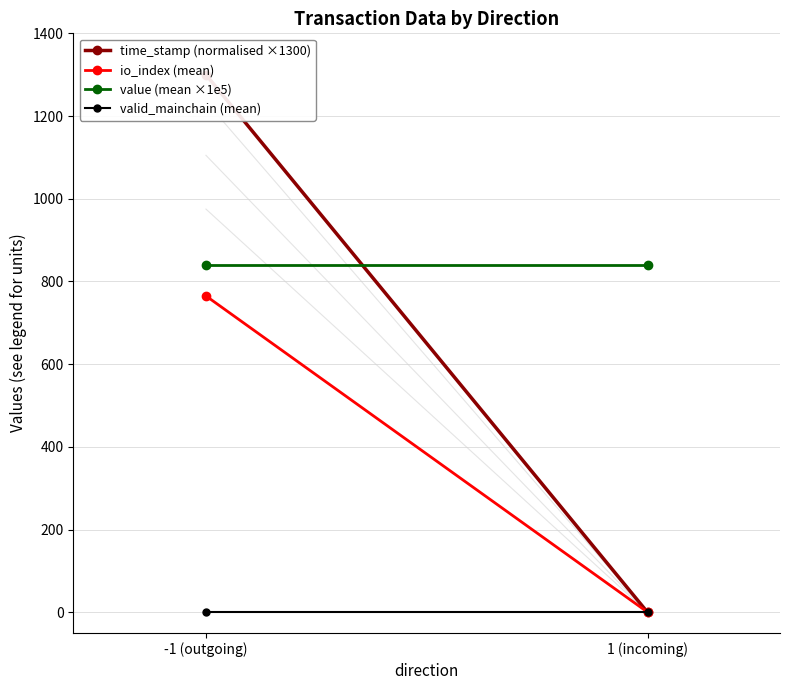

What is the average value of the time_stamp (normalised ×1300) series?

650.0